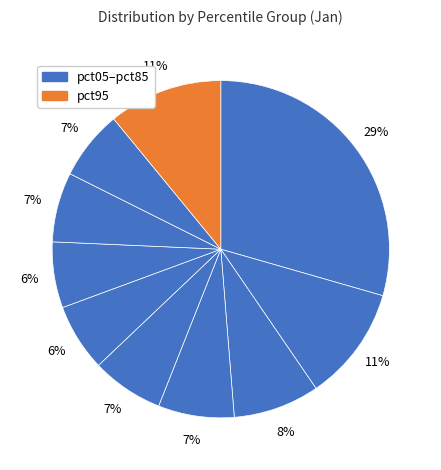

How many slices are in this pie chart?

10